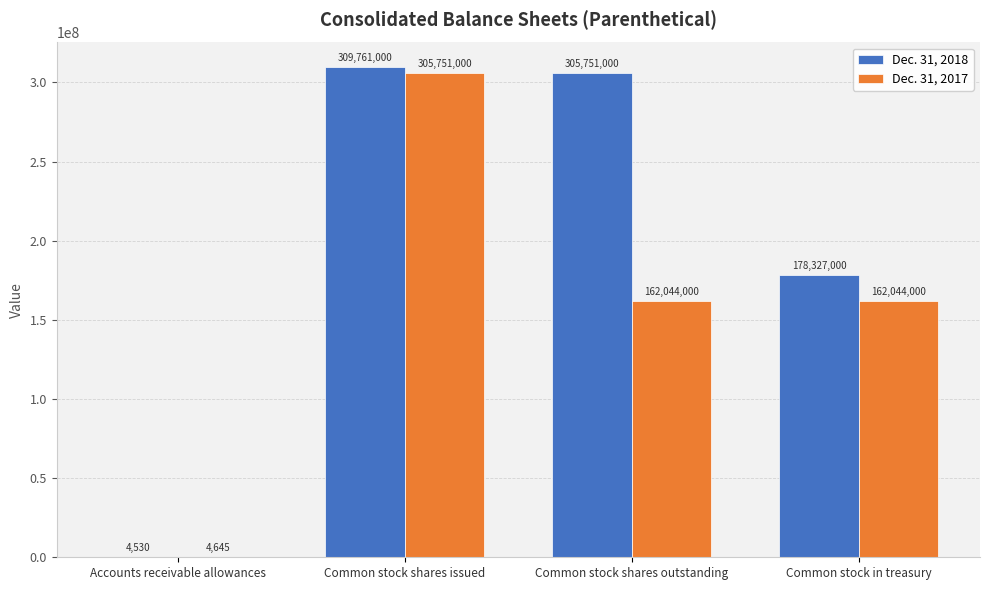

Which label corresponds to the largest value in the chart?

Common stock shares issued